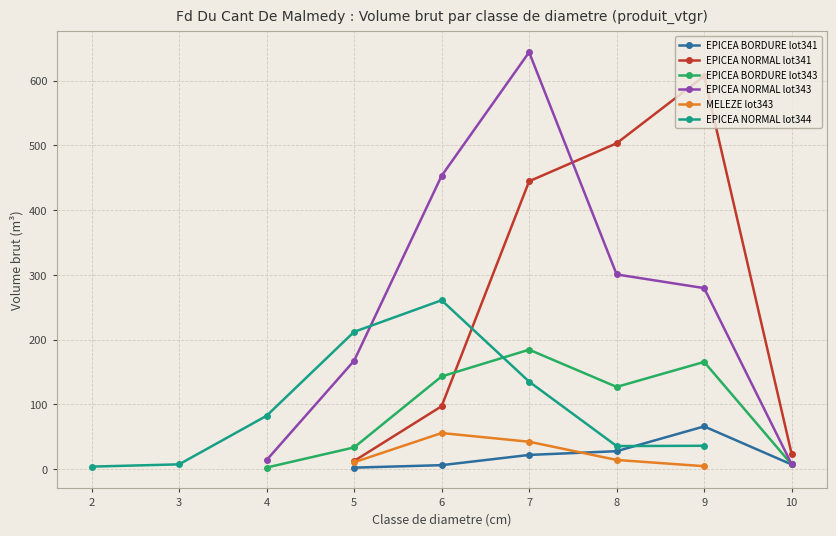

The value of EPICEA BORDURE lot341 at 8 is 48.8. True or false?

False